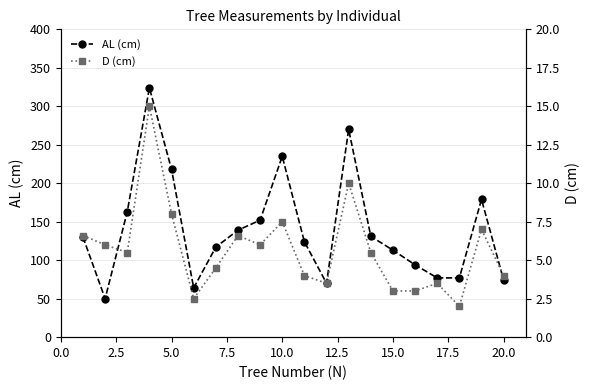

Rank the series by their maximum value, from lowest to highest.

D (cm), AL (cm)